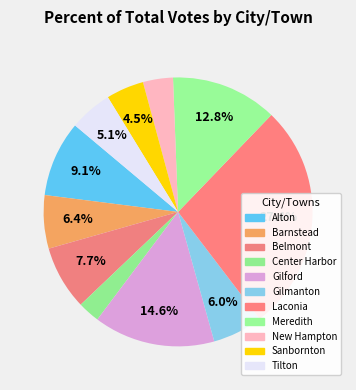

How much of the chart is everything except Gilford?

85.4%